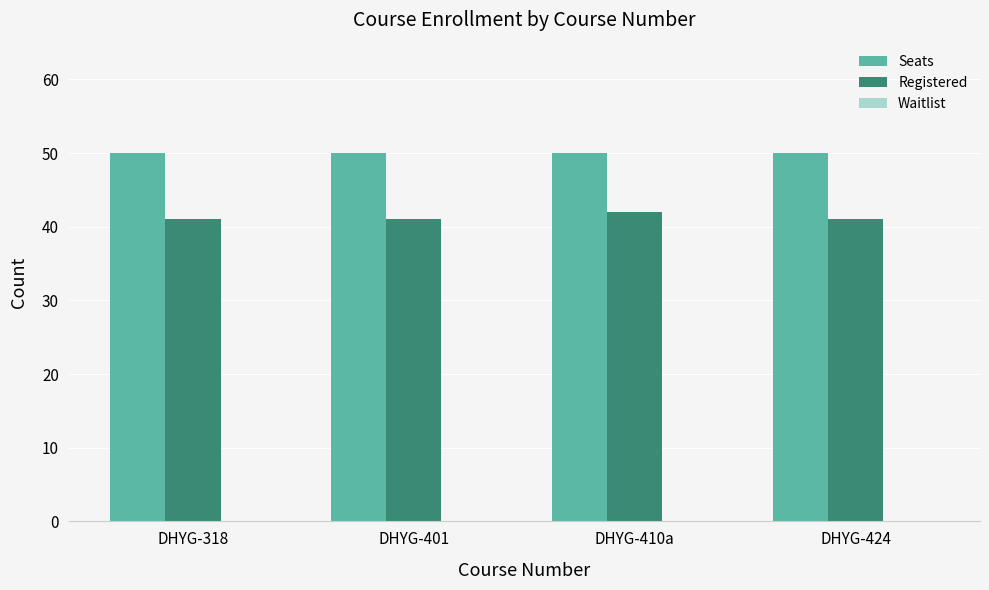

What is the average value of the Registered series?

41